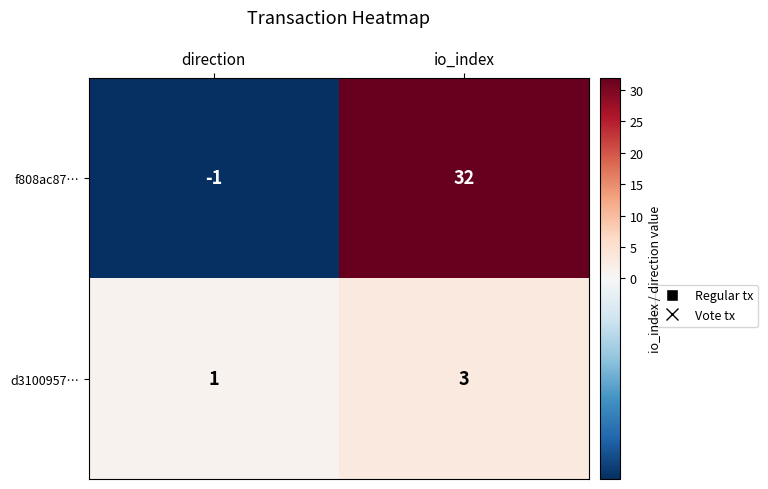

What is the spread (max minus min) of values at io_index?

29